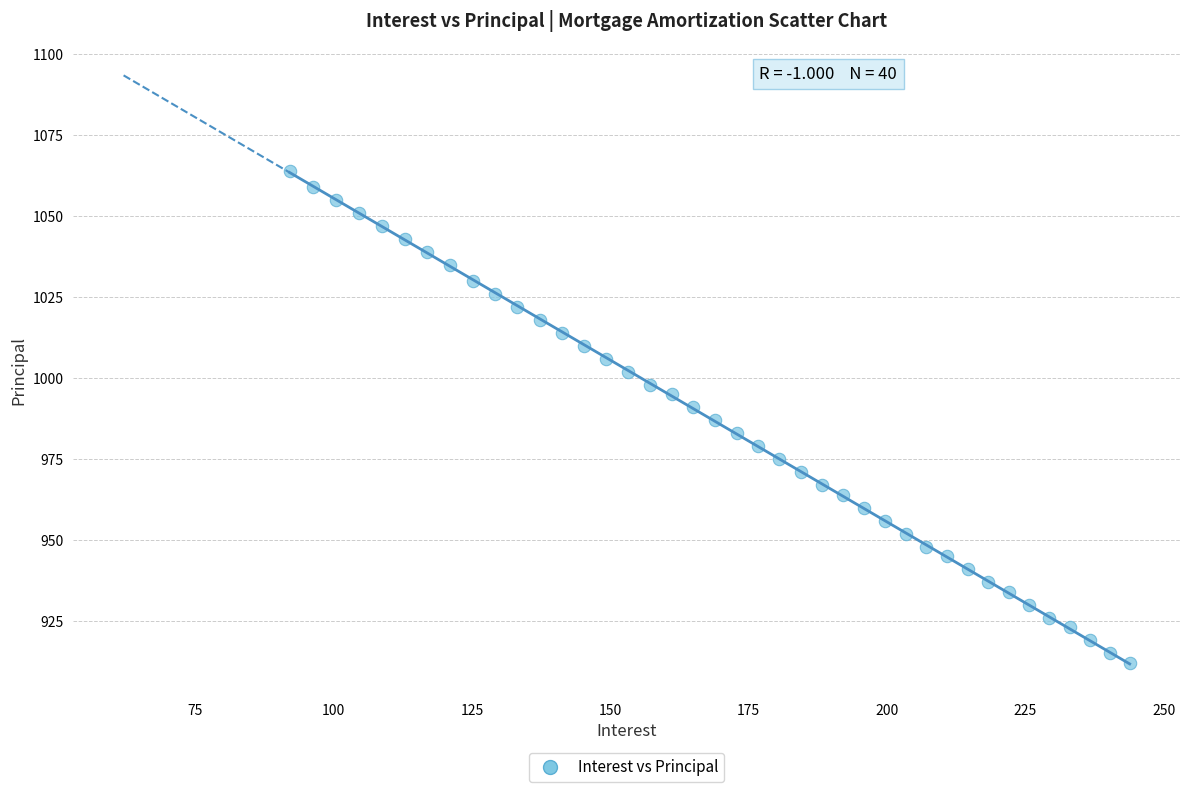

What is the range of Y values (max minus min)?

152